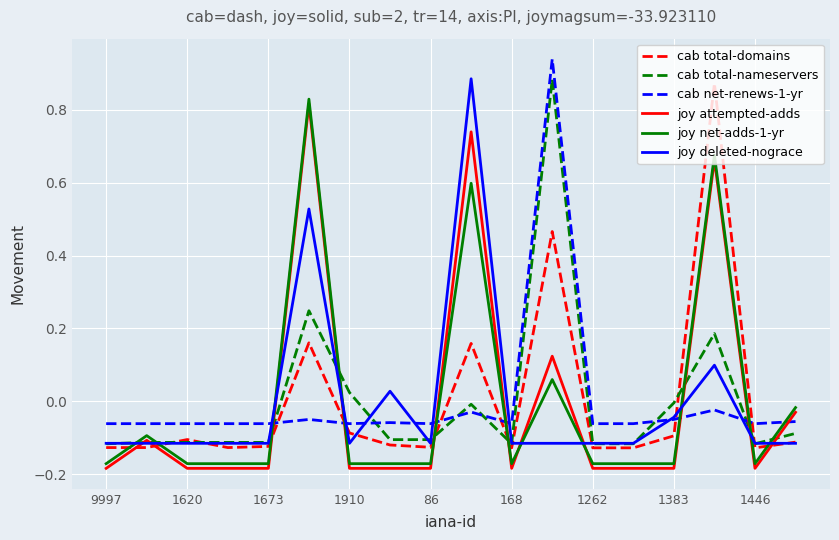

After their last crossing, which series has the higher values: joy net-adds-1-yr or joy deleted-nograce?

joy net-adds-1-yr